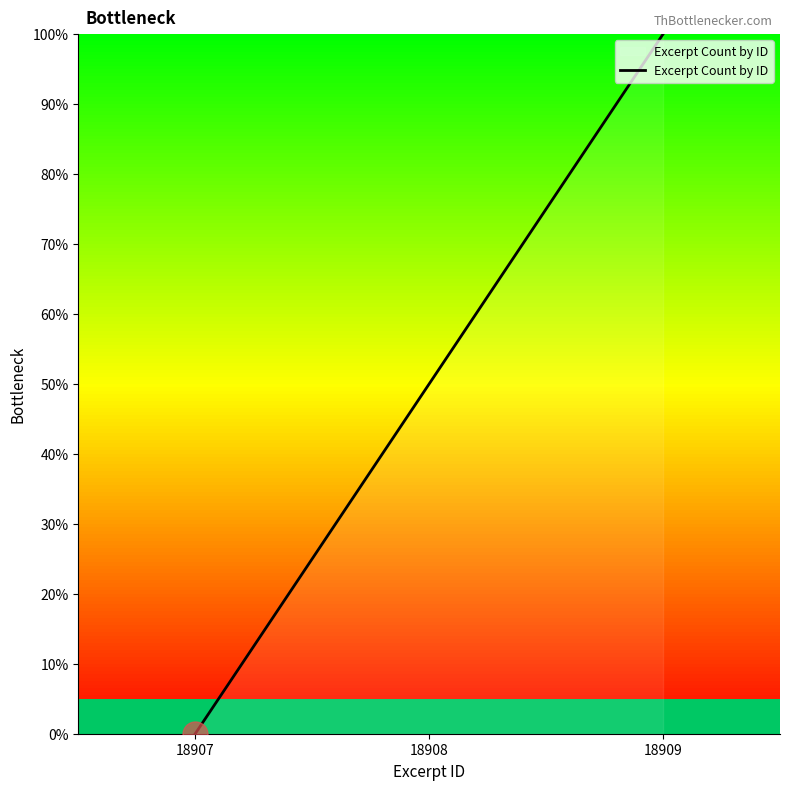

What is the greatest value displayed?

100